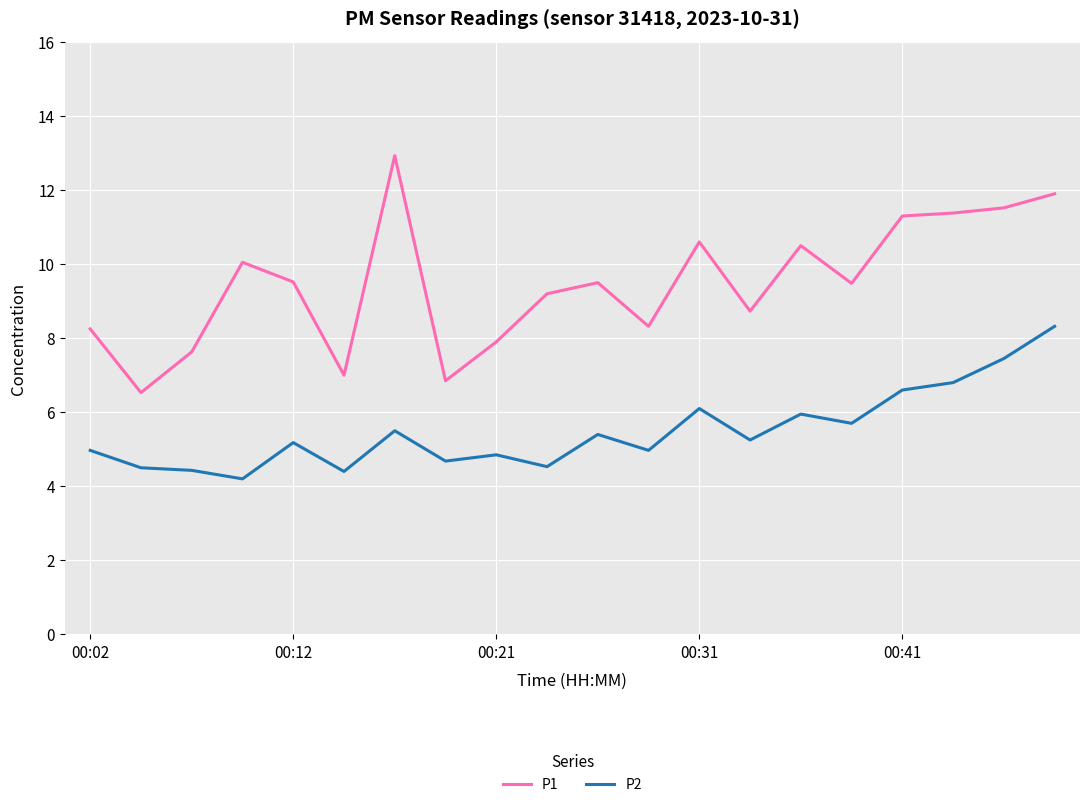

What is the difference between the maximum and minimum values in the P1 series?

6.4